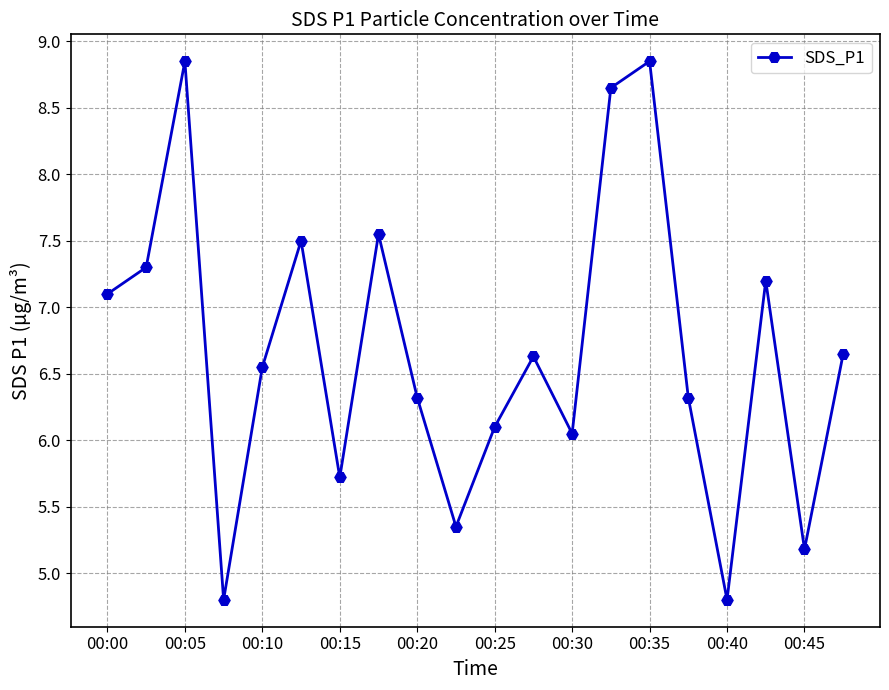

What is the sum of all values?

133.5